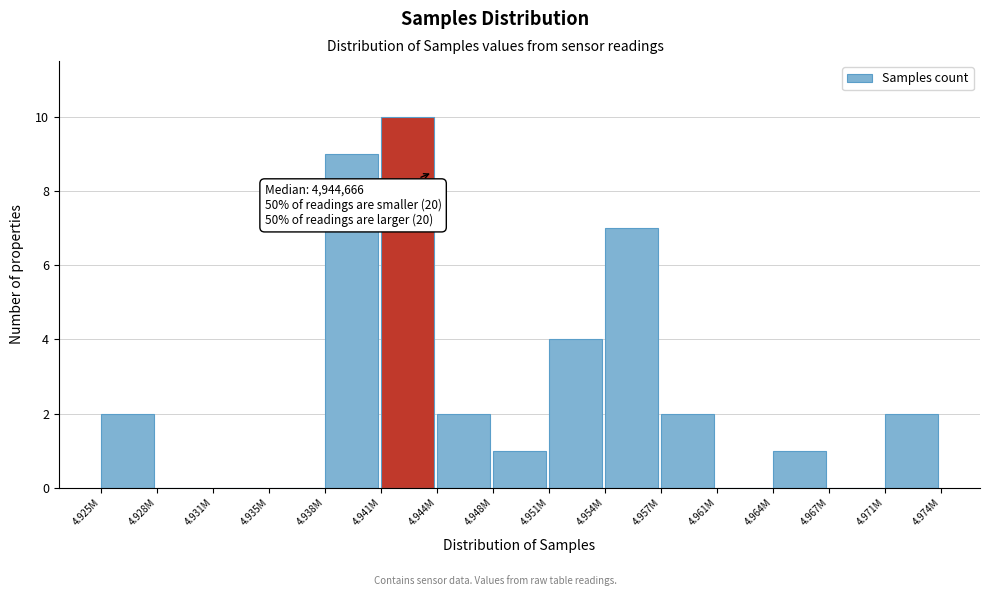

Reading left to right, extract all data points from this chart.

4.925M=2	4.928M=0	4.931M=0	4.935M=0	4.938M=9	4.941M=10	4.944M=2	4.948M=1	4.951M=4	4.954M=7	4.957M=2	4.961M=0	4.964M=1	4.967M=0	4.971M=2